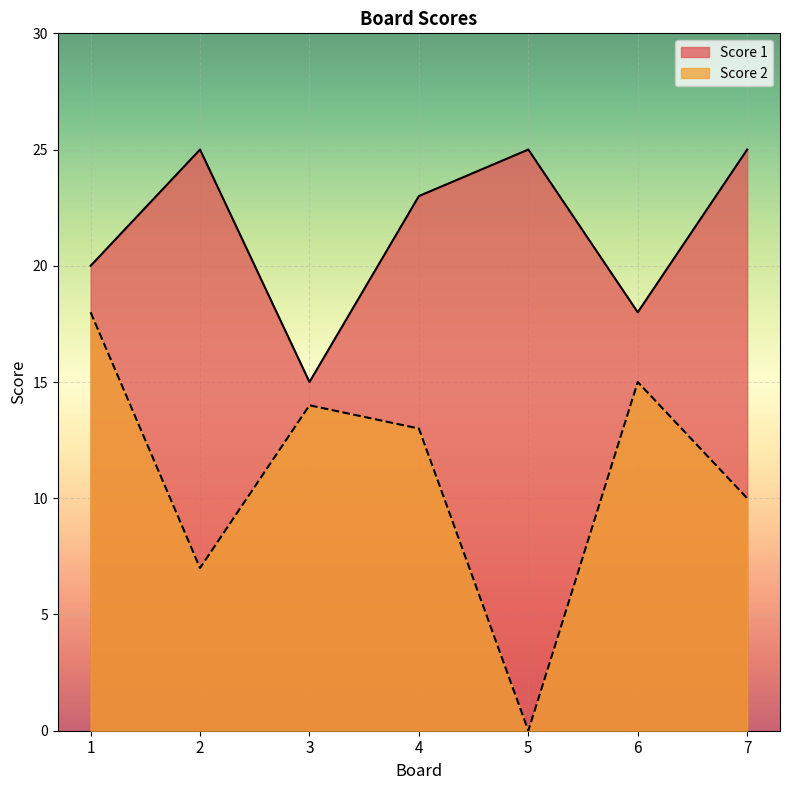

What value does the Score 1 series have at 6, to the nearest 10?

20